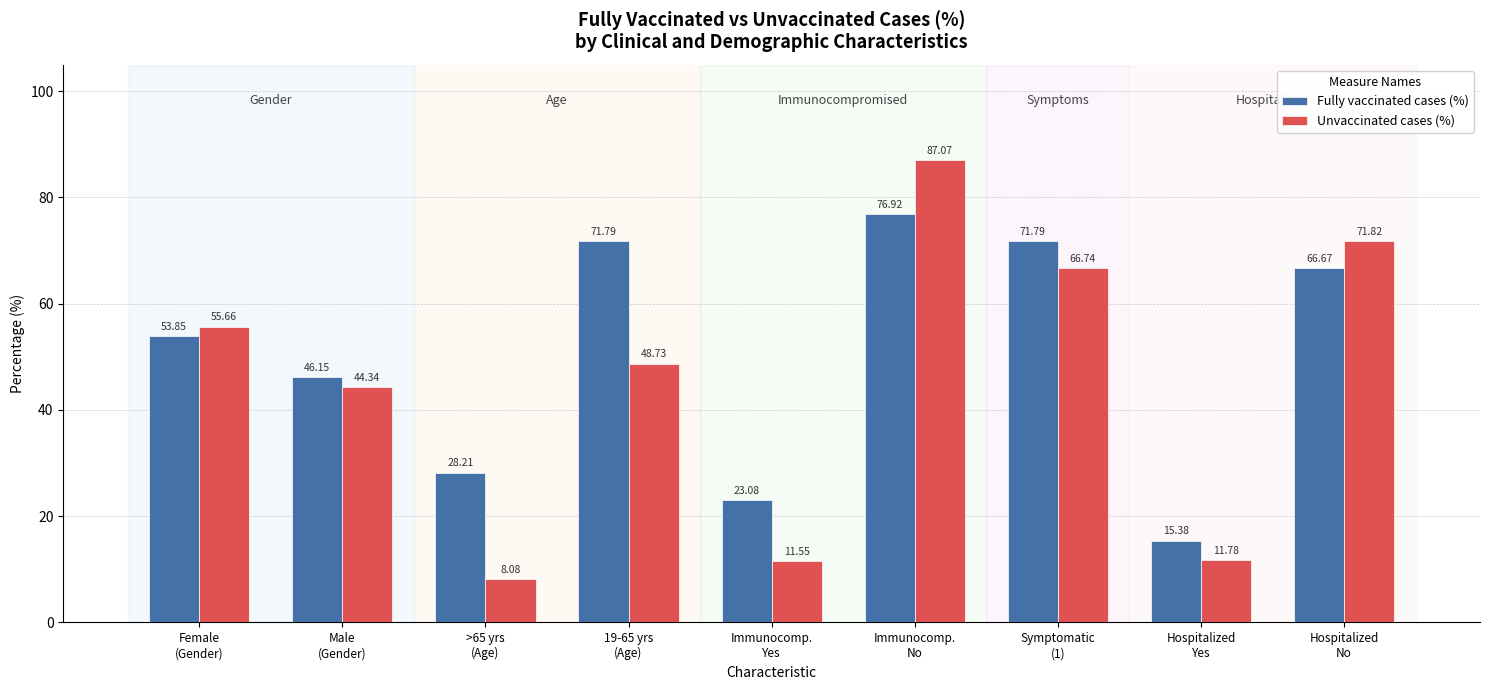

How many groups of bars are there?

9